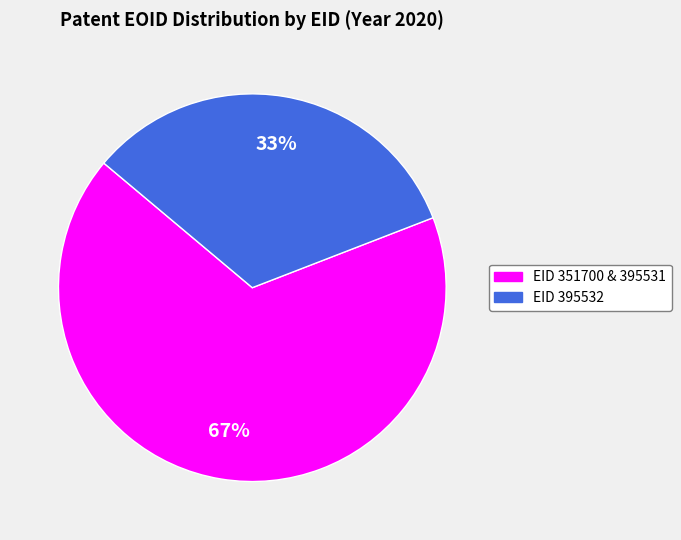

To the nearest percent, what is the difference between the largest and smallest slice percentages?

34%